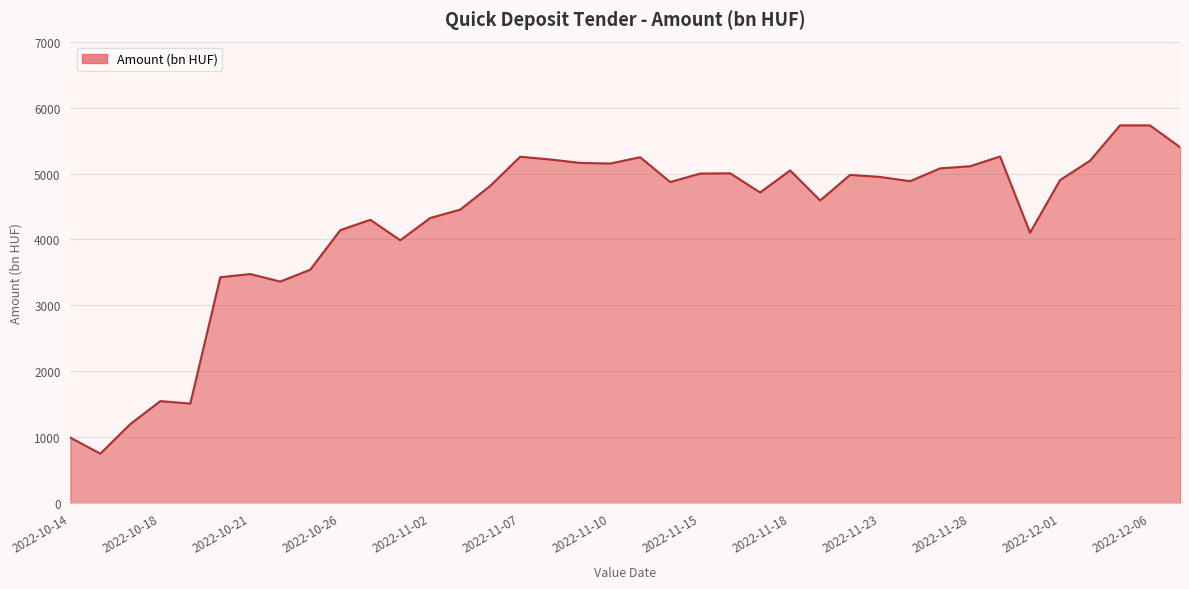

What is the smallest value displayed?

752.9